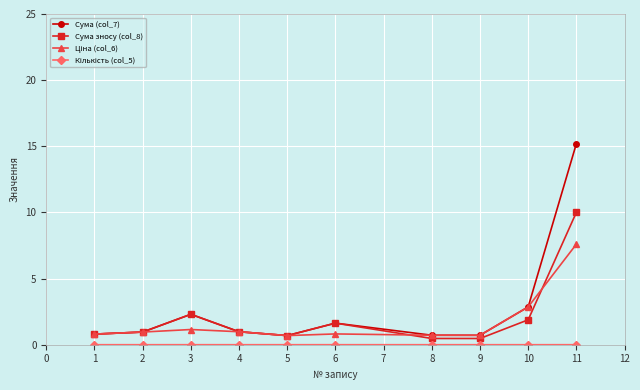

What is the sum of all Сума зносу (col_8) values?

20.2